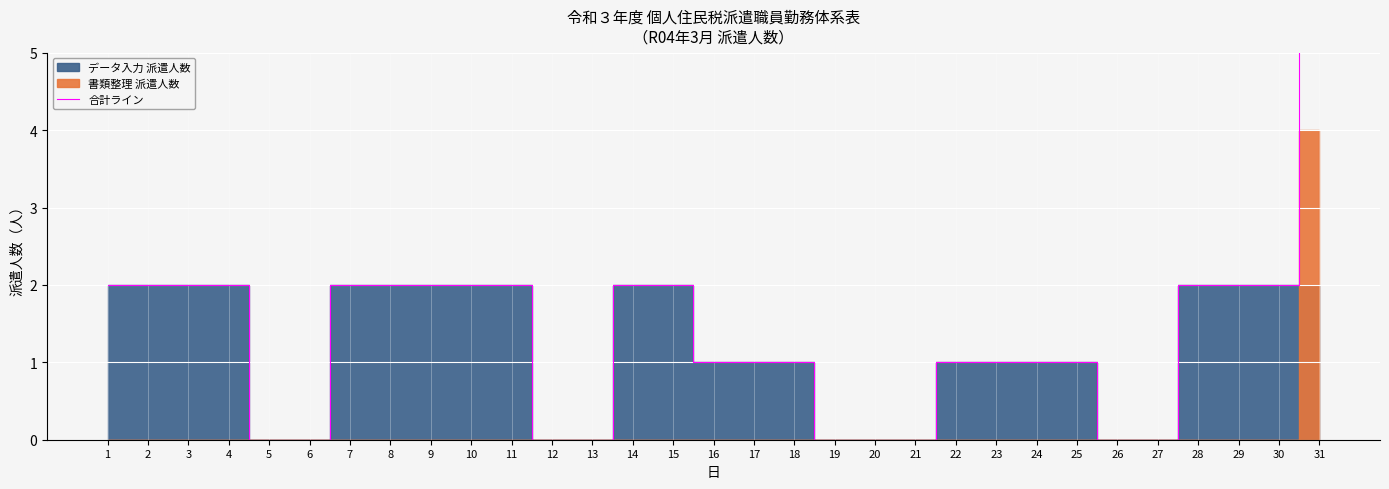

Rank the categories by value from lowest to highest.

5, 6, 12, 13, 19, 20, 21, 26, 27, 16, 17, 18, 22, 23, 24, 25, 1, 2, 3, 4, 7, 8, 9, 10, 11, 14, 15, 28, 29, 30, 31